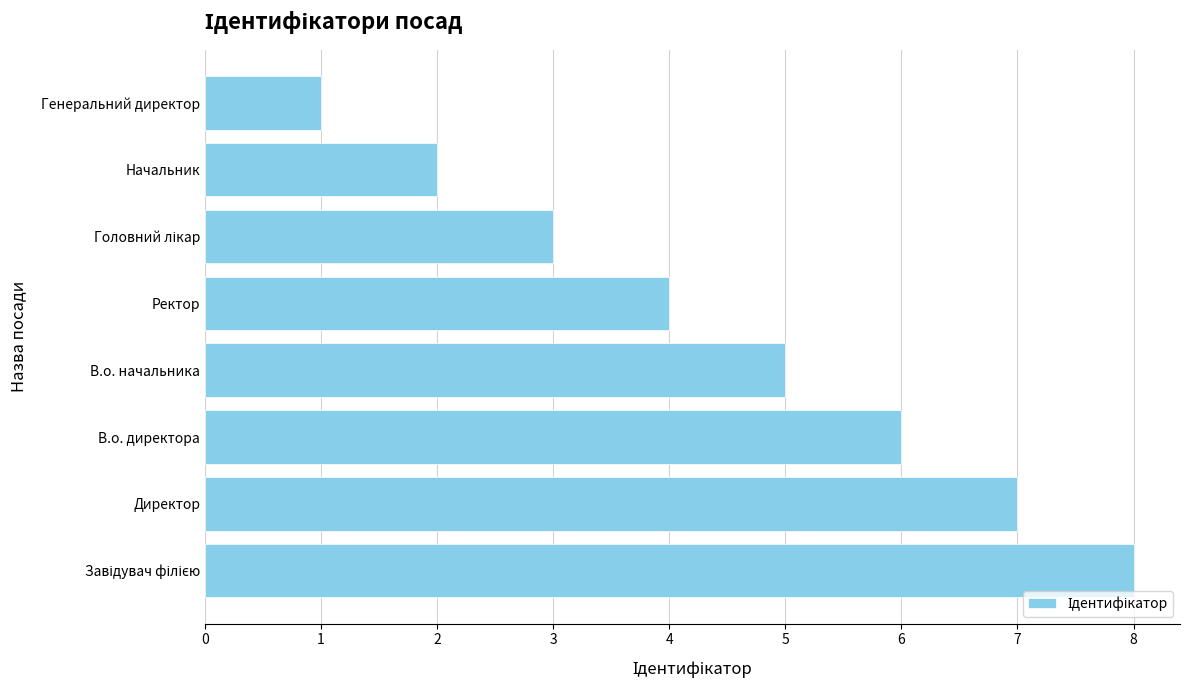

What is the difference between the maximum and minimum values?

7